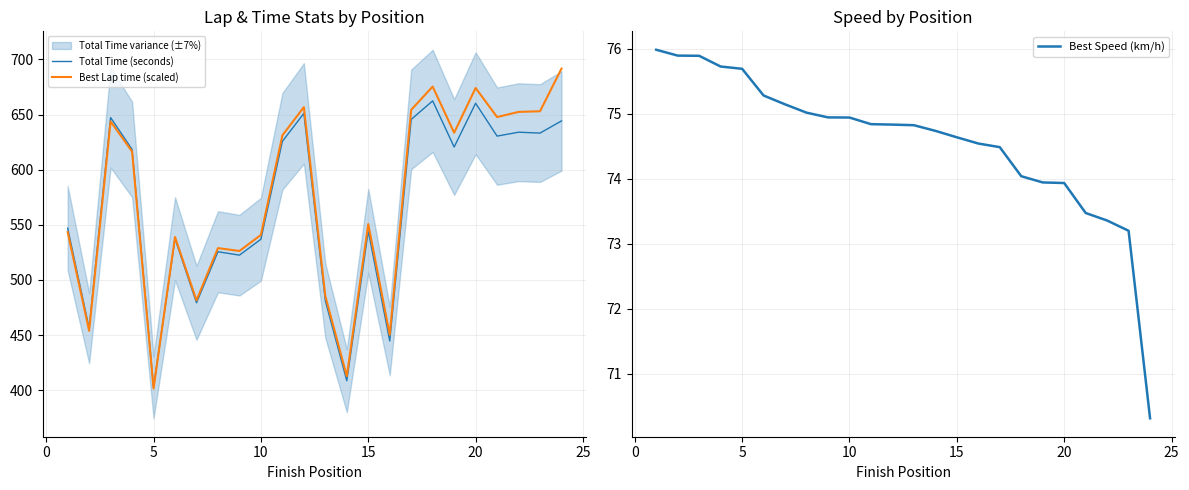

Which series has the widest spread of values?

Best Lap time (scaled)